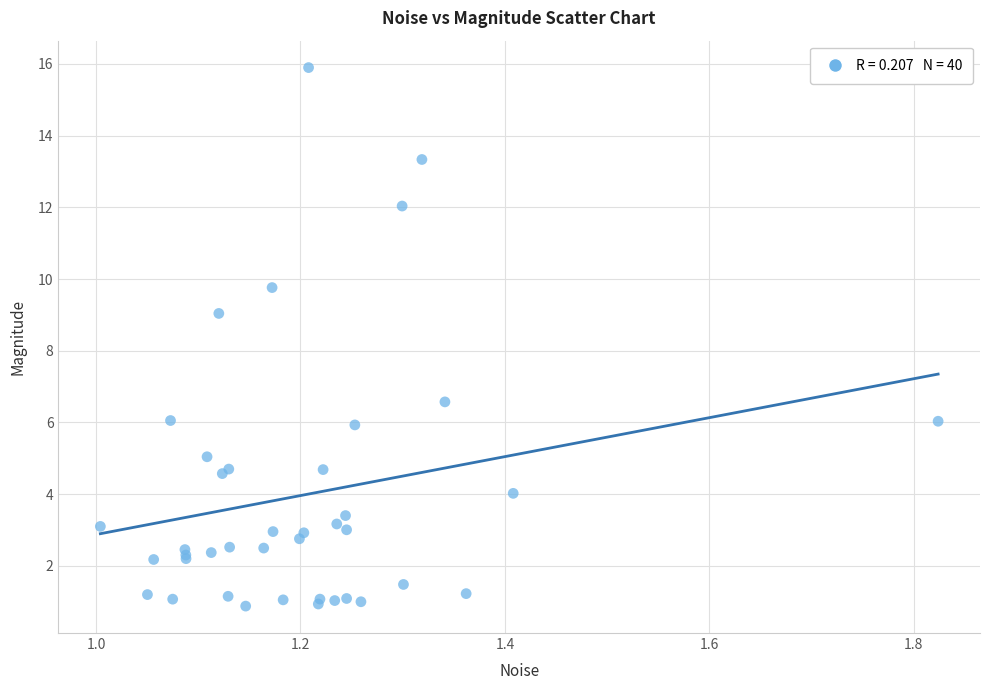

What Y value in the scatter plot is closest to 8?

9.0